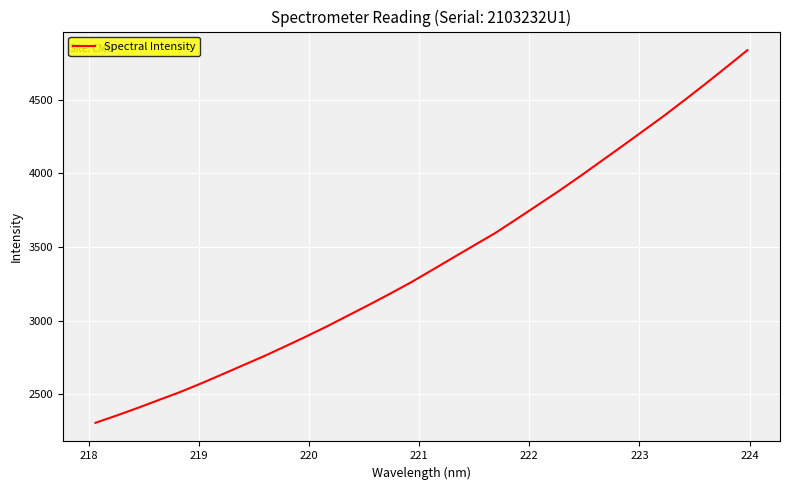

What is the smallest value displayed?

2305.0